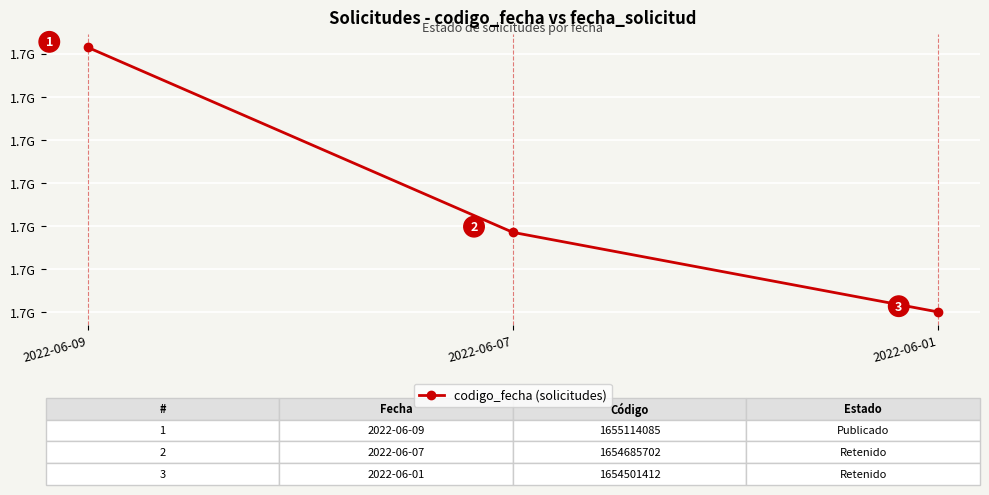

Is it true that the value at 2022-06-07 is 1654685702?

True